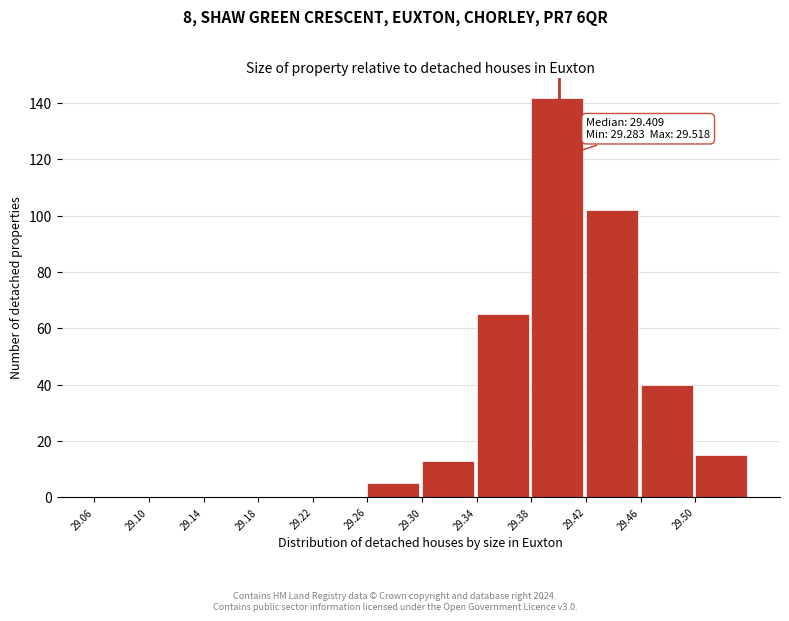

Which range on the x-axis has the tallest bar?

29.38 to 29.42